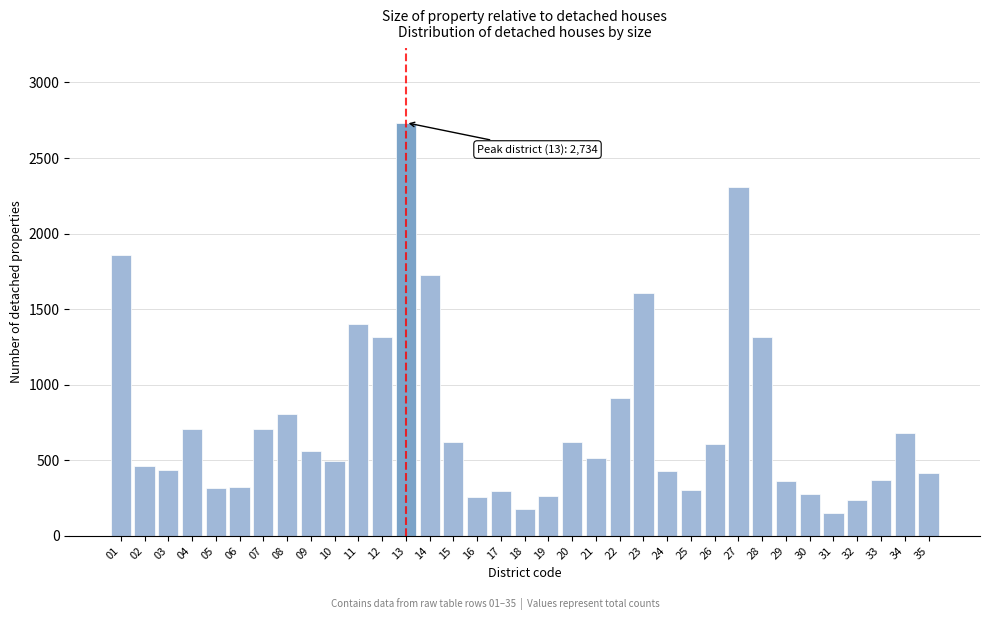

What is the change in value from 27 to 35?

-1890